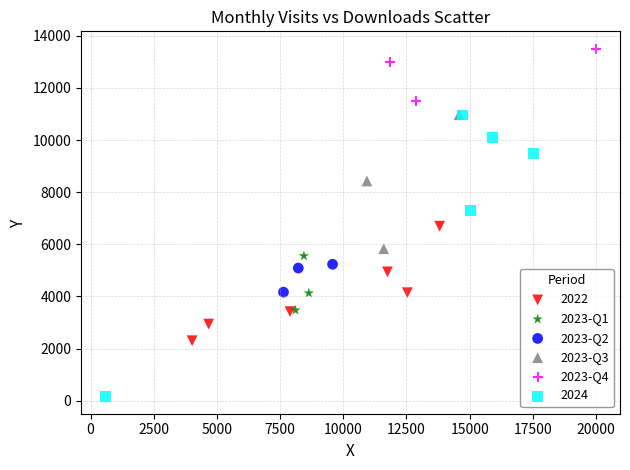

What are all the series names shown in the legend?

2022, 2023-Q1, 2023-Q2, 2023-Q3, 2023-Q4, 2024